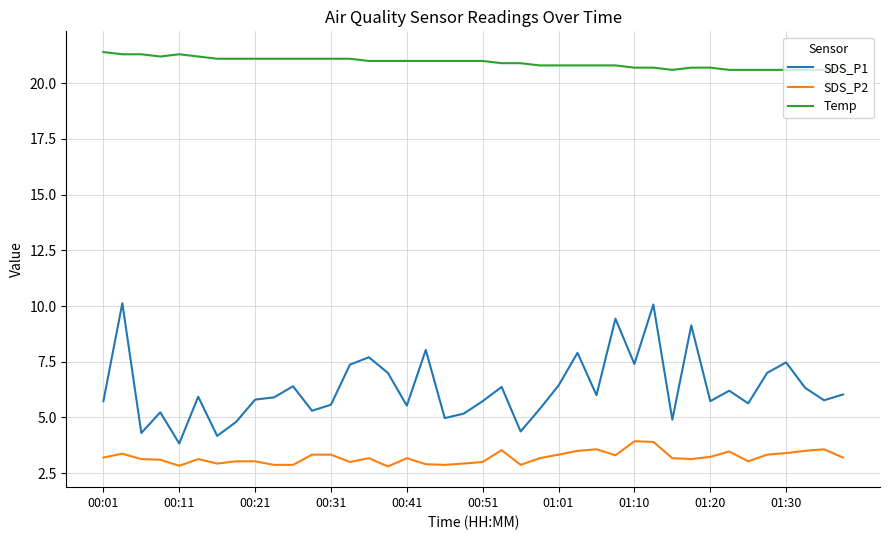

What is the greatest value displayed?

21.4